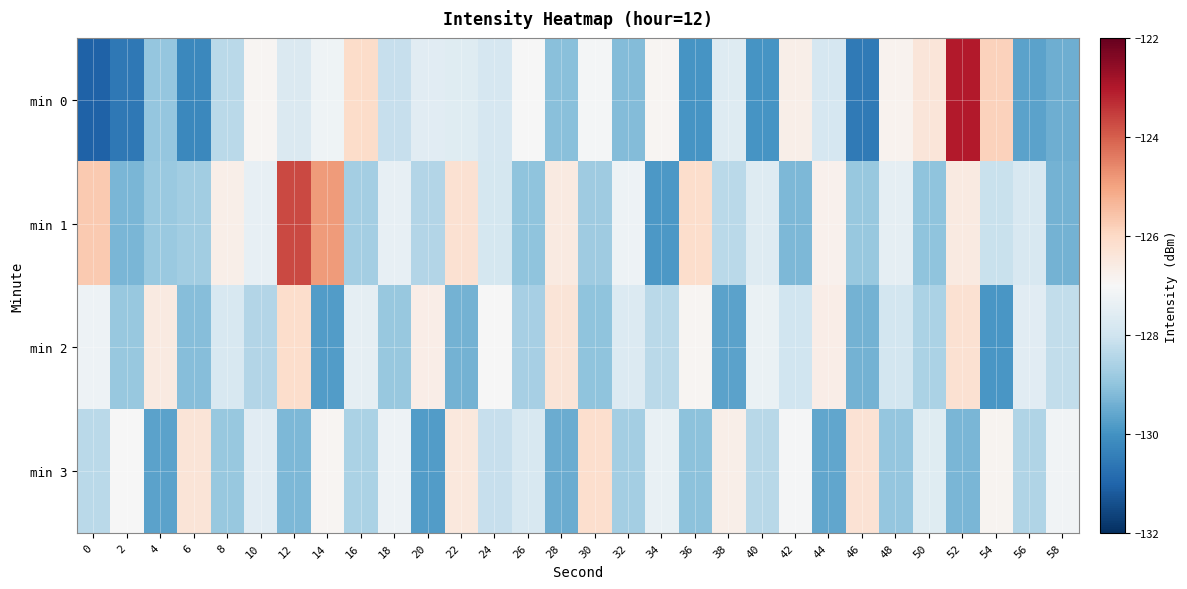

What is the total value across all series at 54?

-510.7